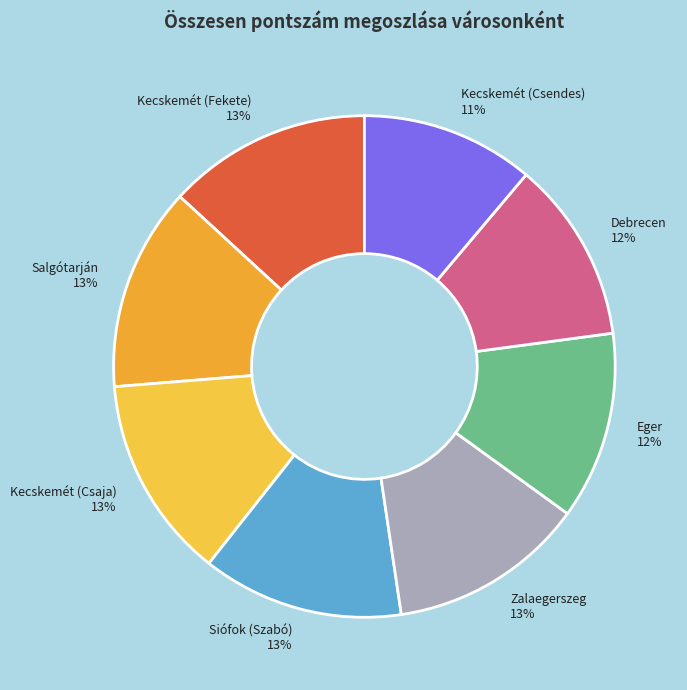

Is it true that Debrecen is 12% of the pie?

True